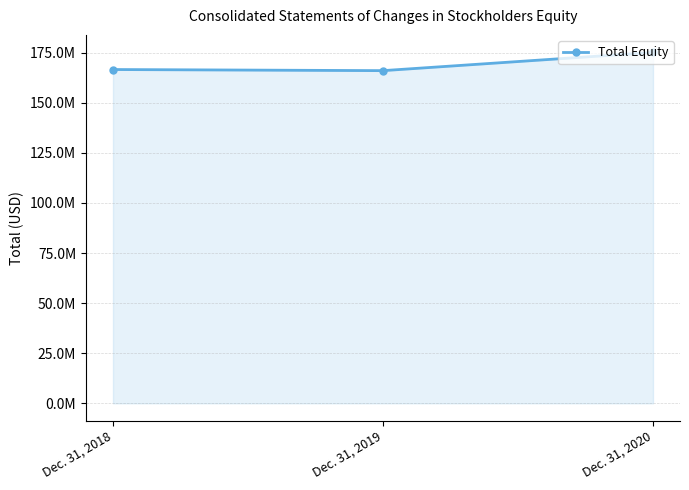

What is the difference between the maximum and minimum values?

9085112